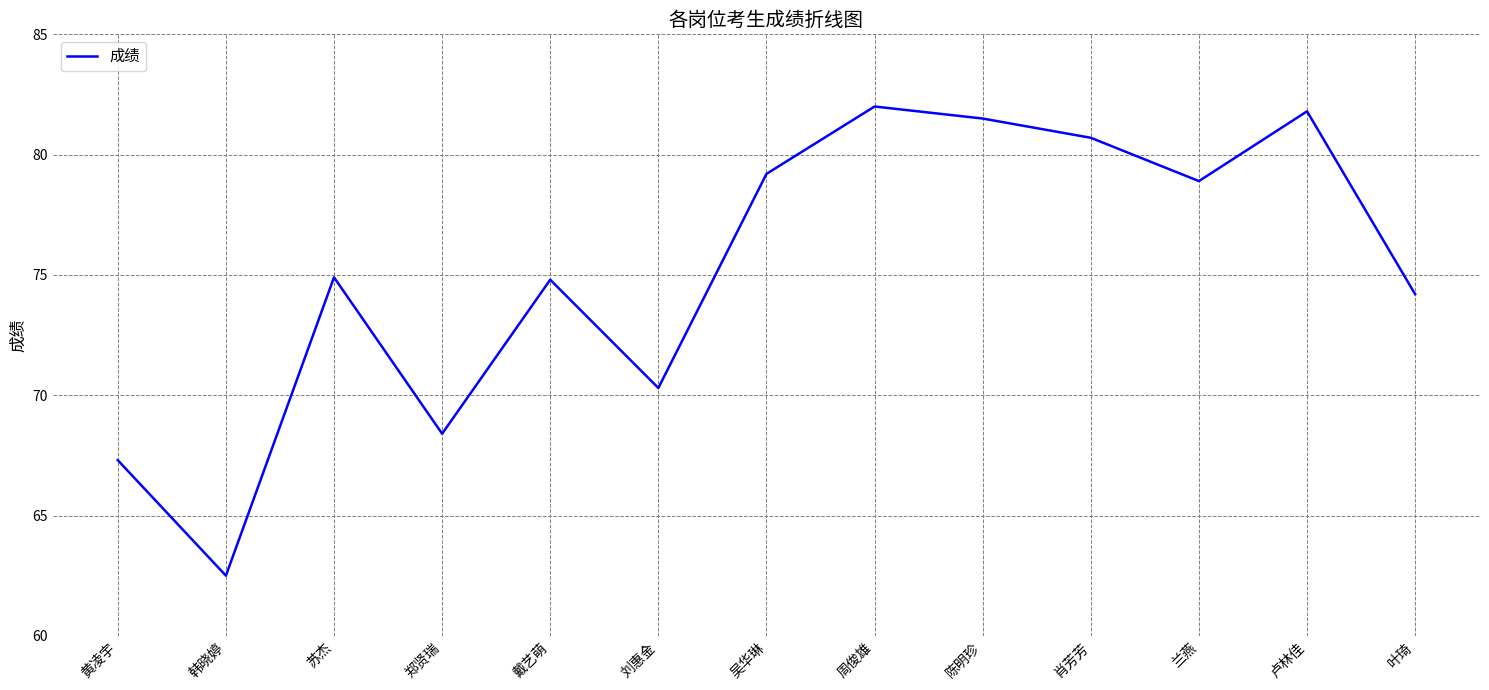

At which category does the chart reach its minimum across all series?

韩晓婷